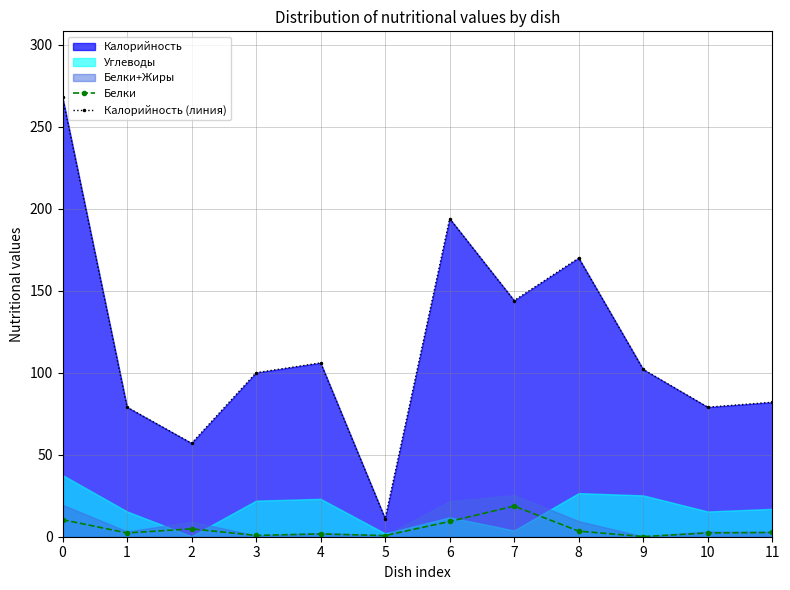

True or false: Белки and Калорийность (линия) intersect in this chart.

False